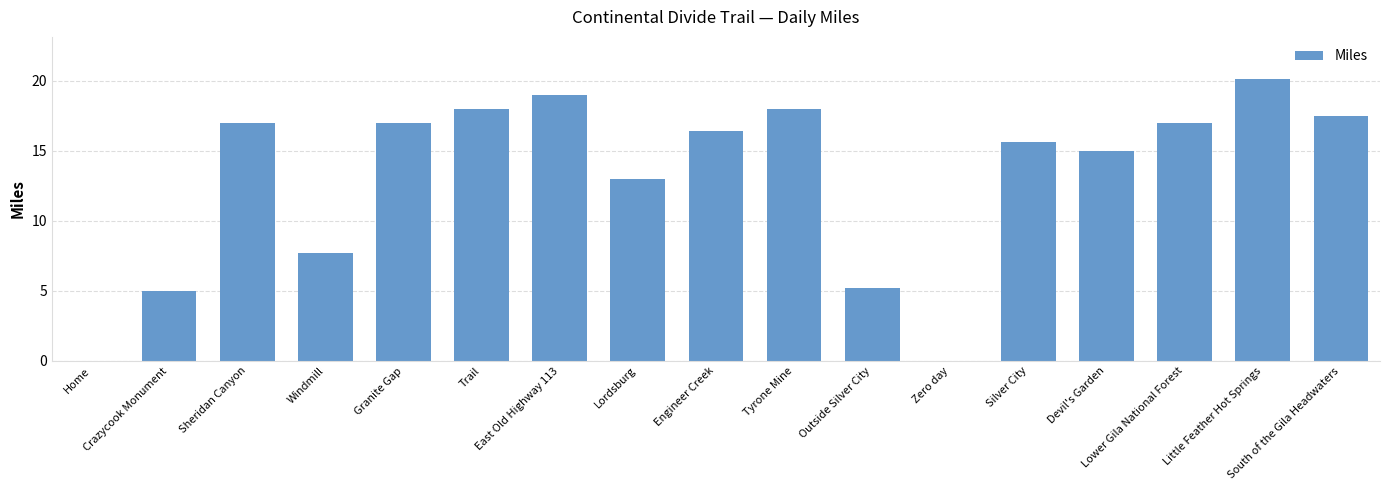

What is the sum of all values?

221.5